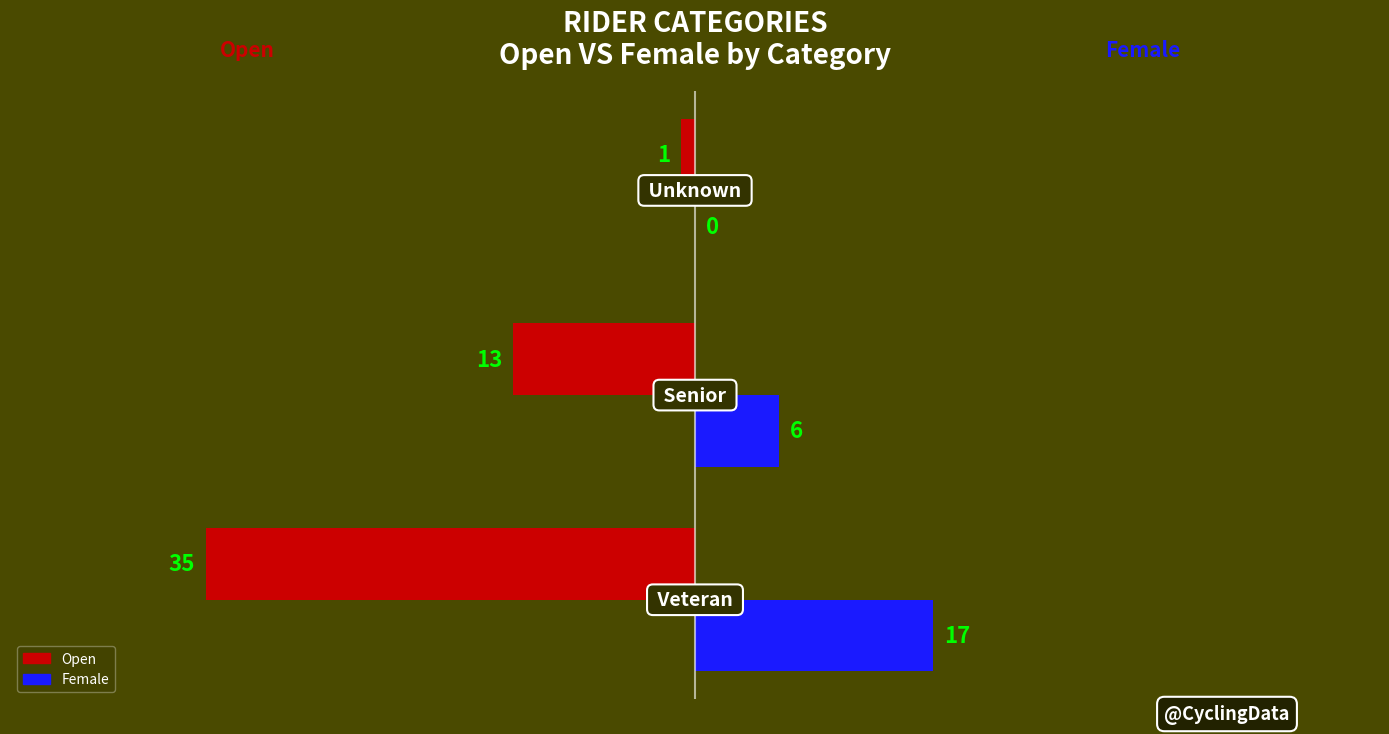

What is the sum of all Female values?

23